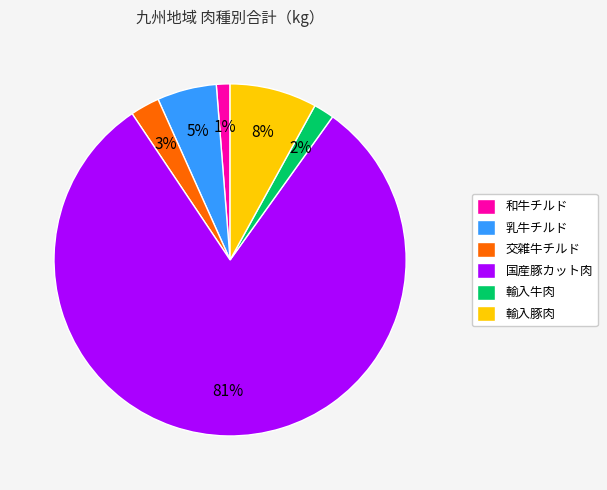

Do 乳牛チルド and 輸入牛肉 together represent more than half of the pie?

No